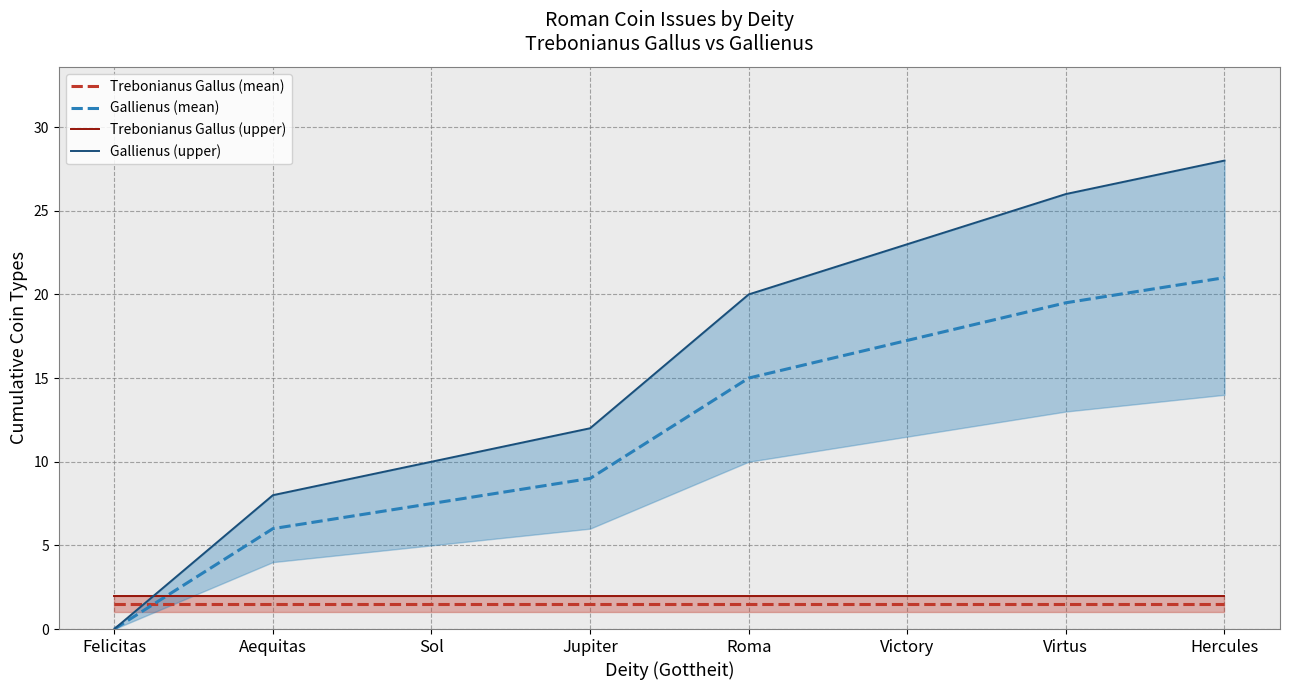

At which label does Trebonianus Gallus (mean) reach its peak?

Felicitas